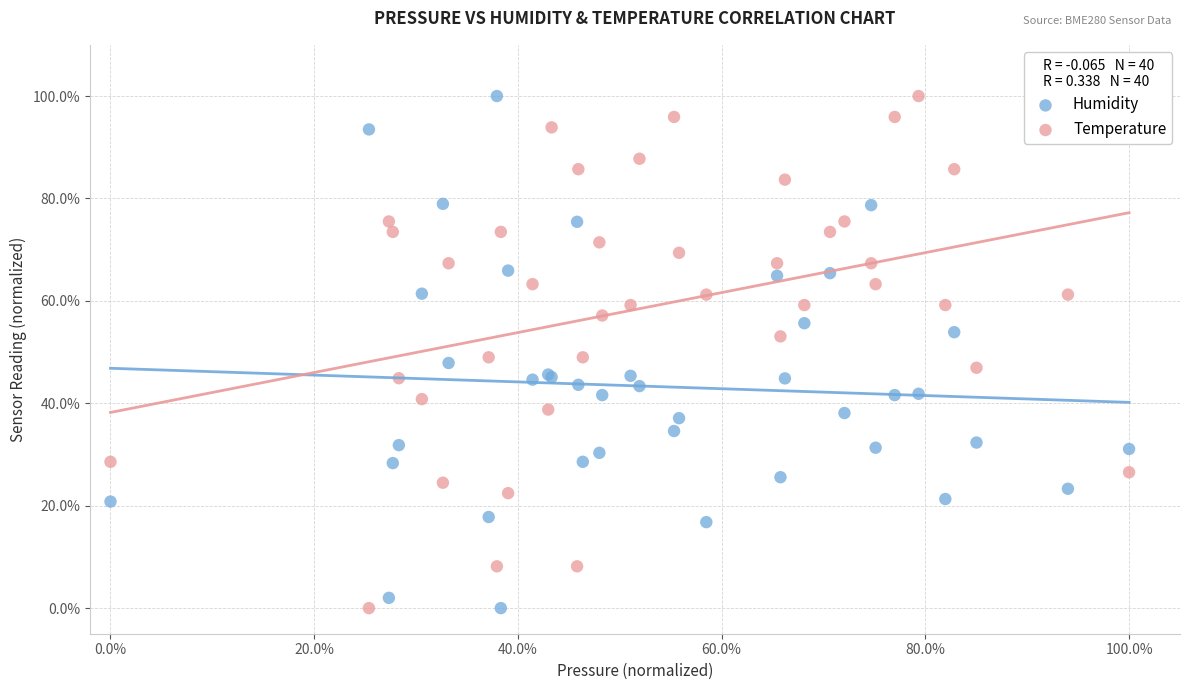

What are all the series names shown in the legend?

Humidity, Temperature